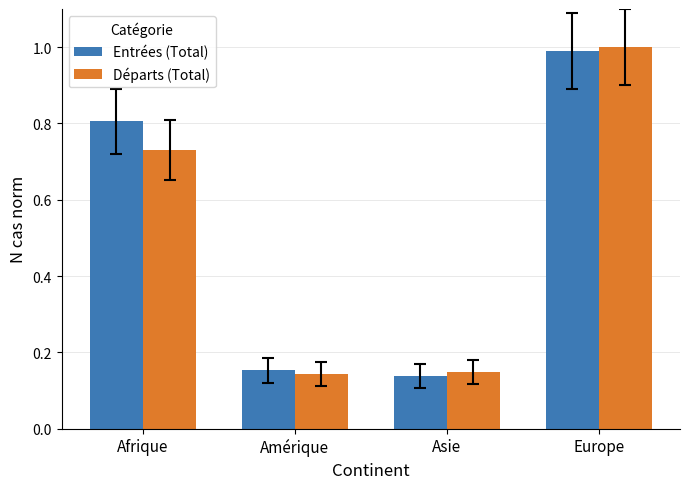

What is the highest value of the Entrées (Total) series?

1.0